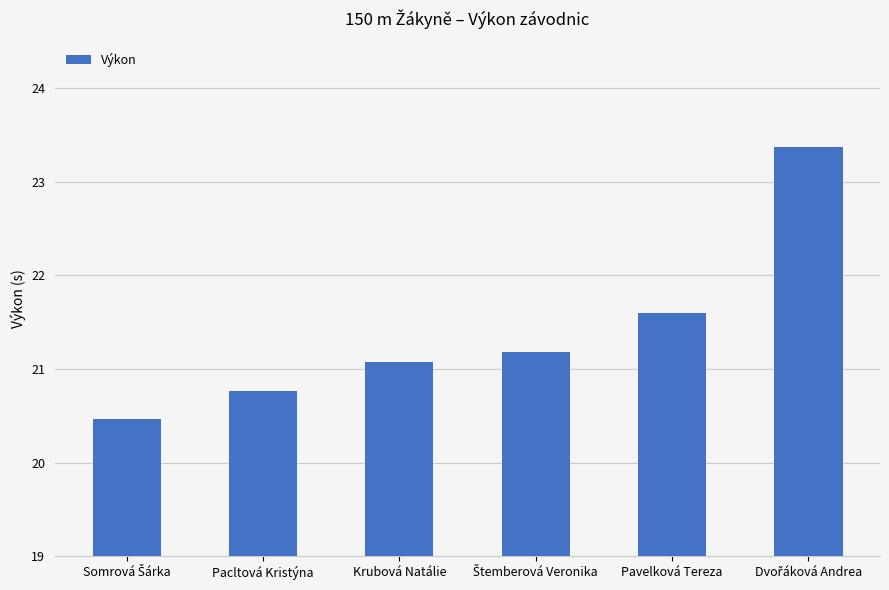

What is the minimum value shown in the chart?

20.5